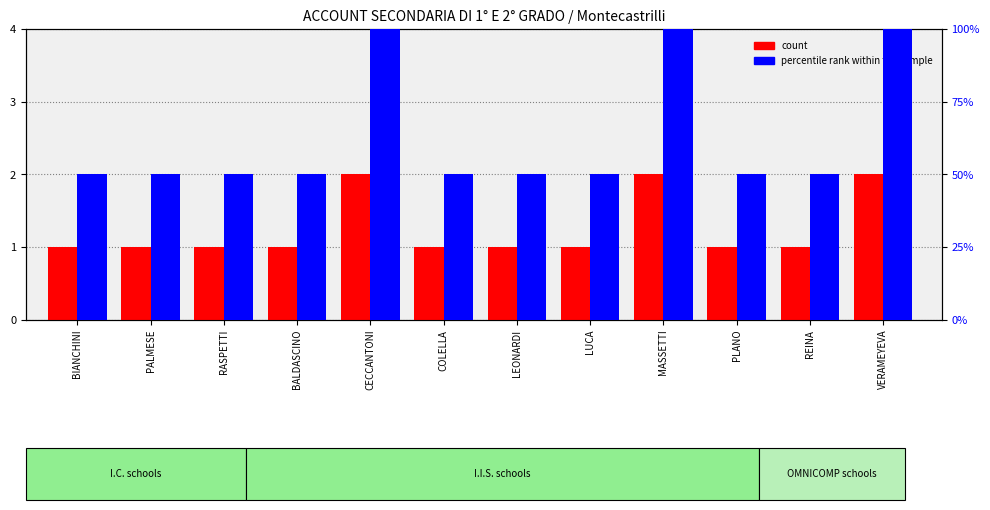

What is the difference between the second highest and second lowest values in the count series?

1.0